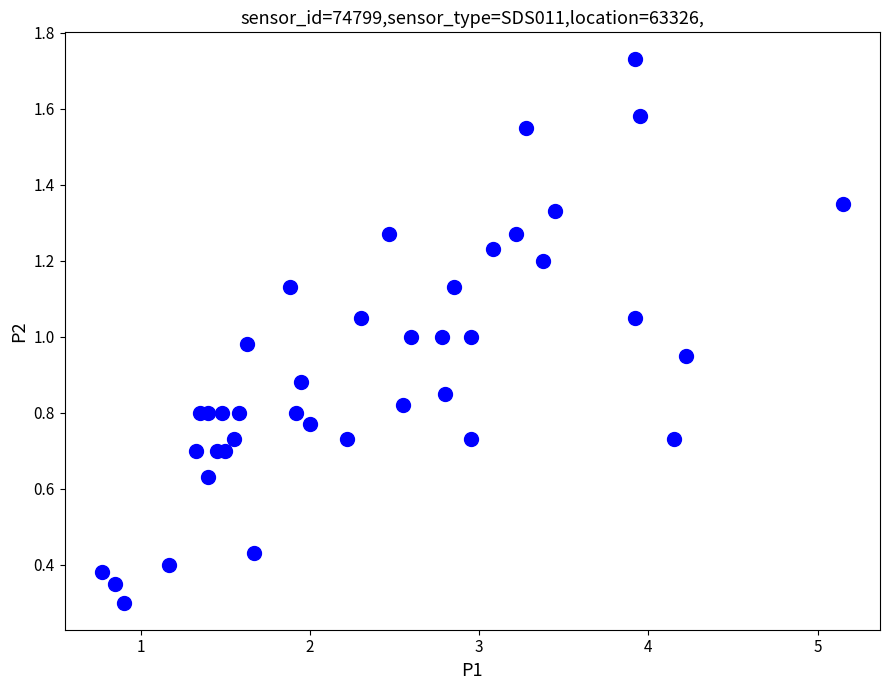

What is the range of X values (max minus min)?

4.4